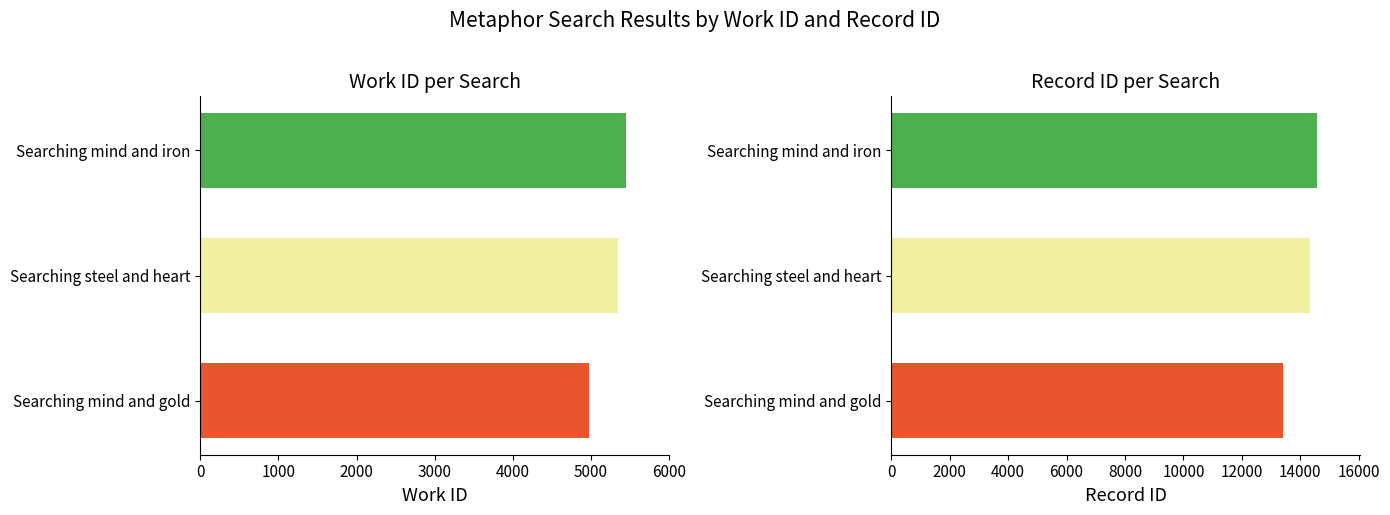

What is the difference between the maximum and minimum values in the id series?

1162